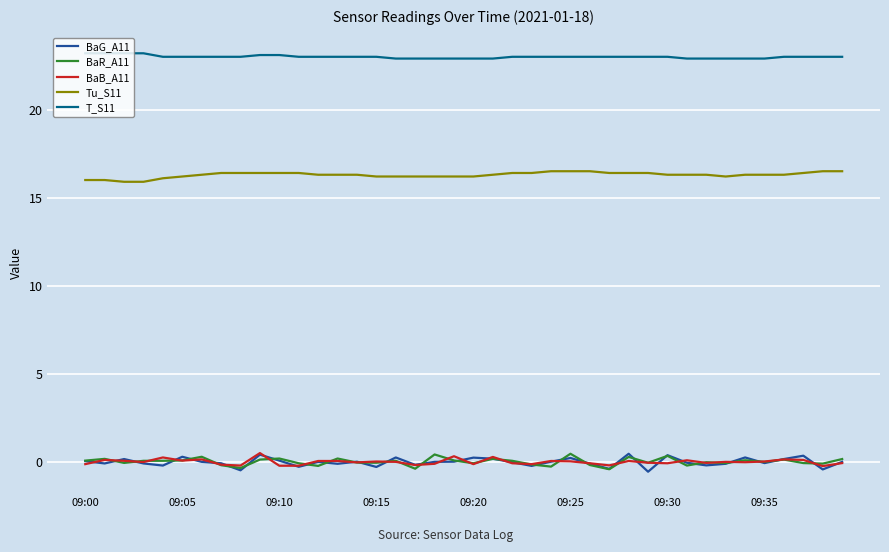

Which series has the widest spread of values?

BaG_A11